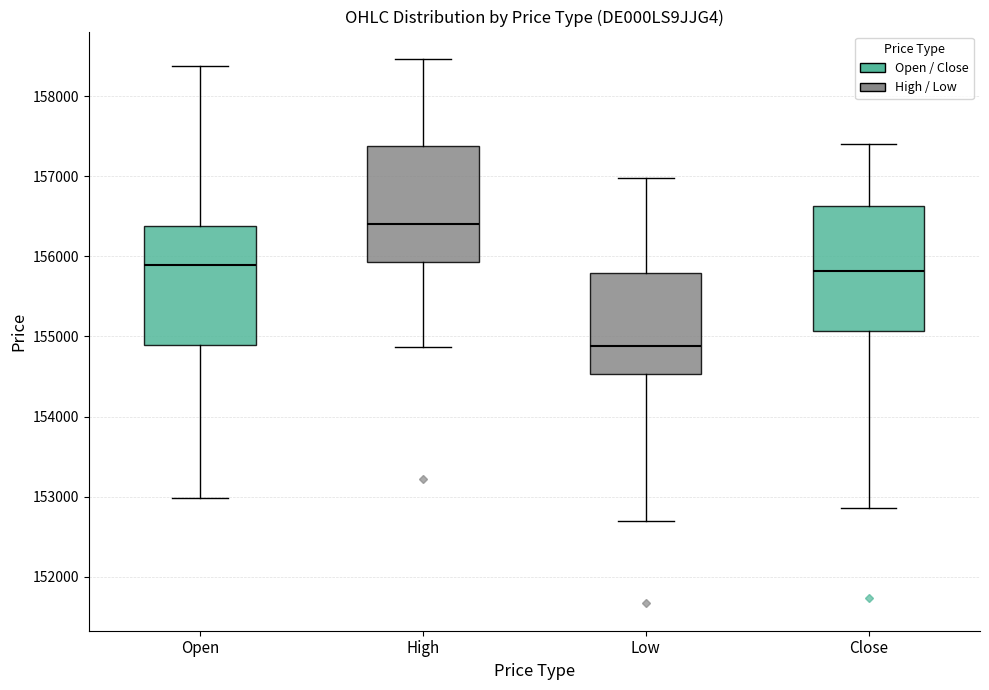

Reading left to right, read every box against the y-axis: the position of its median line, the range the box covers, and the ends of its whiskers. The values are not printed on the chart, so give them approximately, as read against the axis.

Open: median 155900, box 154900 to 156400, whiskers 153000 to 158400
High: median 156400, box 155900 to 157400, whiskers 154900 to 158500
Low: median 154900, box 154500 to 155800, whiskers 152700 to 157000
Close: median 155800, box 155100 to 156600, whiskers 152900 to 157400